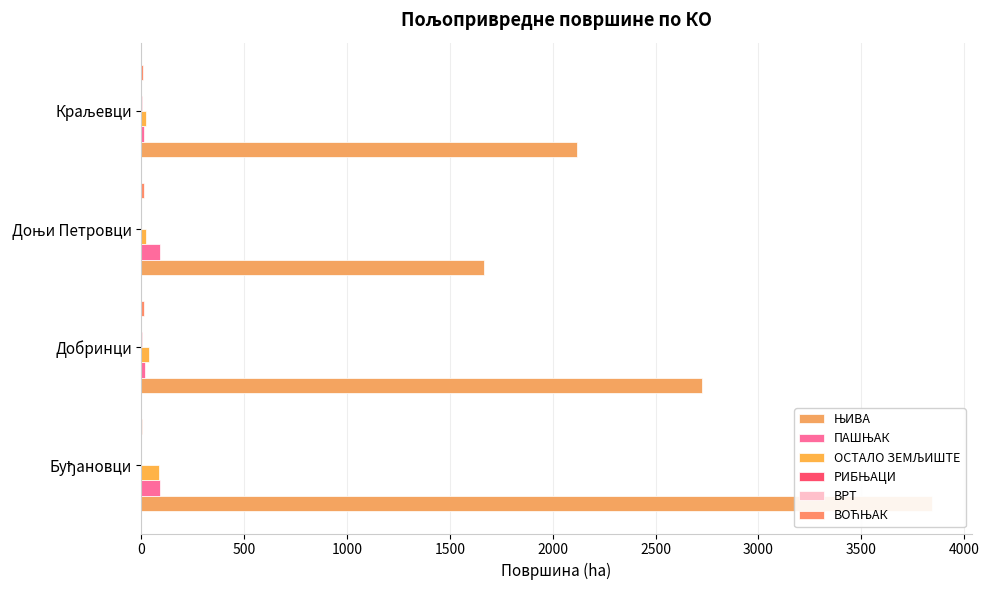

What is the difference between the maximum and minimum values in the ВОЋЊАК series?

6.4